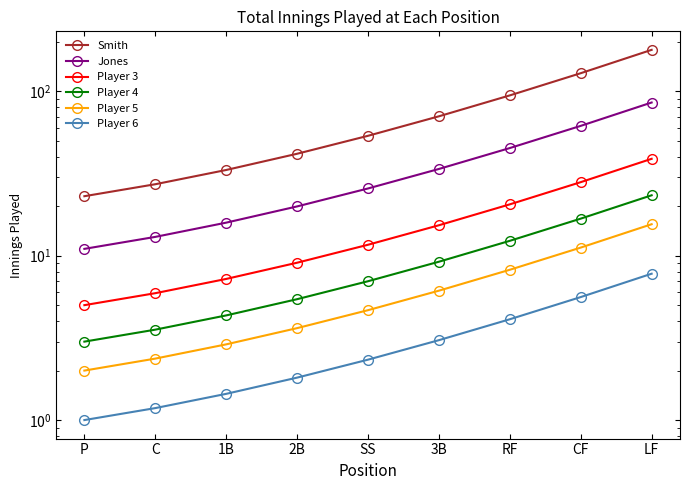

What is the difference between the second highest and second lowest values in the Player 6 series?

4.4